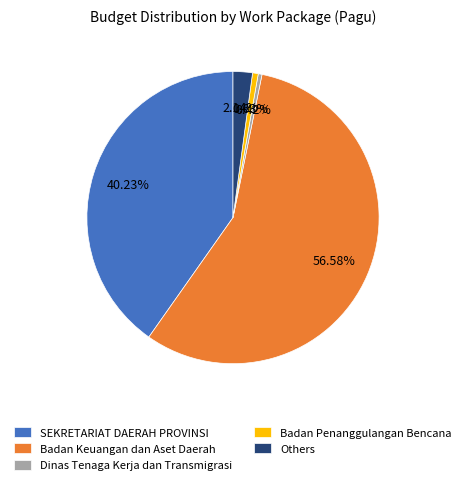

Combined, do Dinas Tenaga Kerja dan Transmigrasi and Badan Penanggulangan Bencana account for over 50%?

No